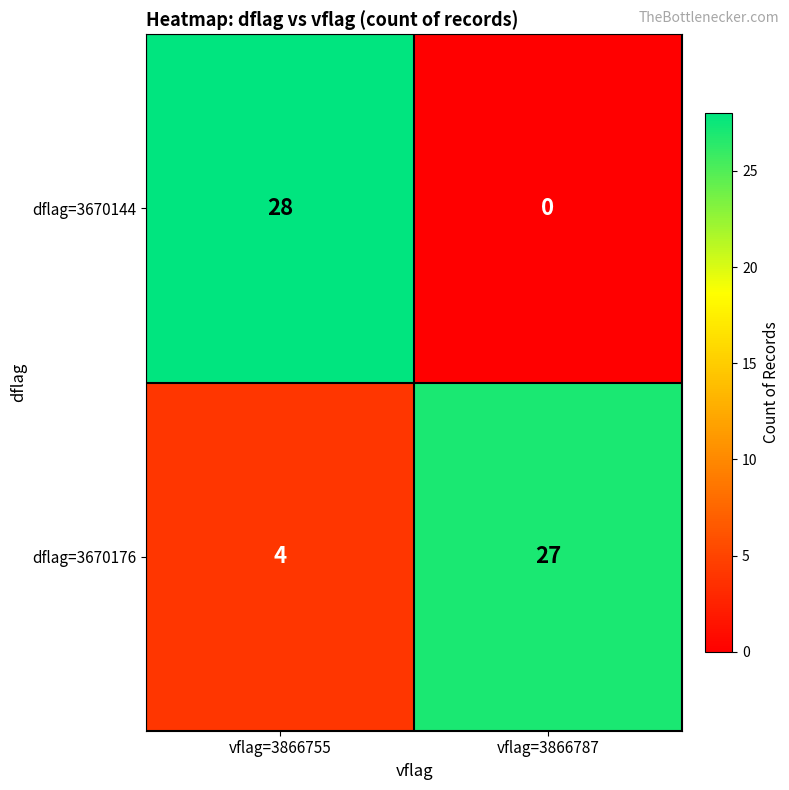

How many distinct data groups are displayed?

2